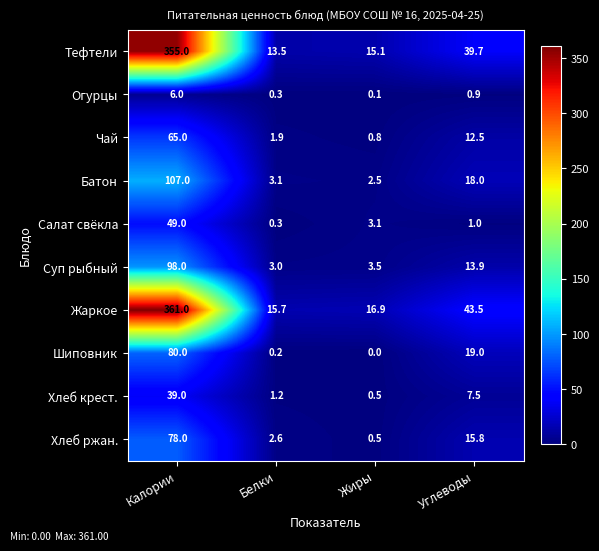

What is the difference between the Суп рыбный values at Жиры and Белки?

0.5